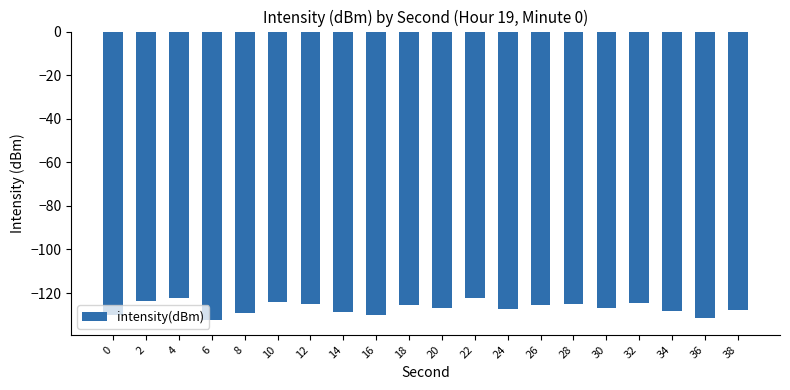

What is the value of the 17th bar from the left?

-124.8